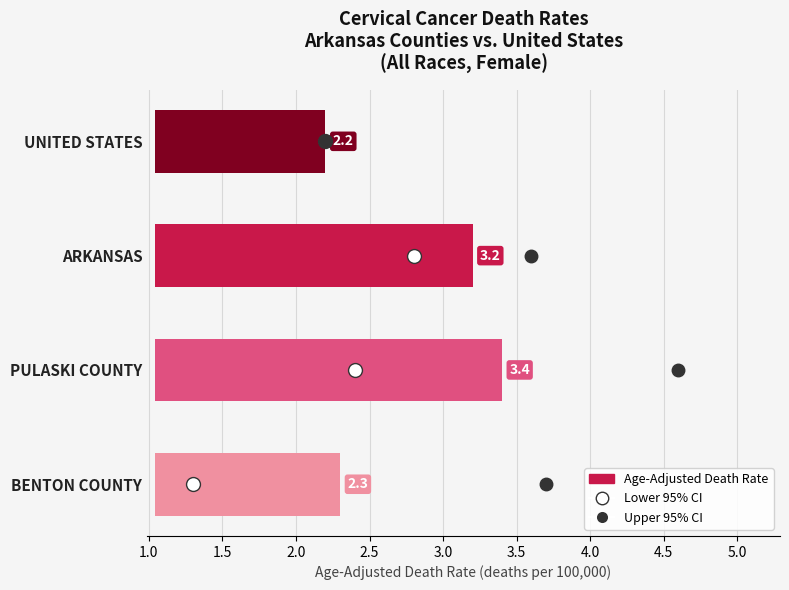

Rank the categories by Lower 95% CI value from highest to lowest.

Arkansas, Pulaski County, United States, Benton County